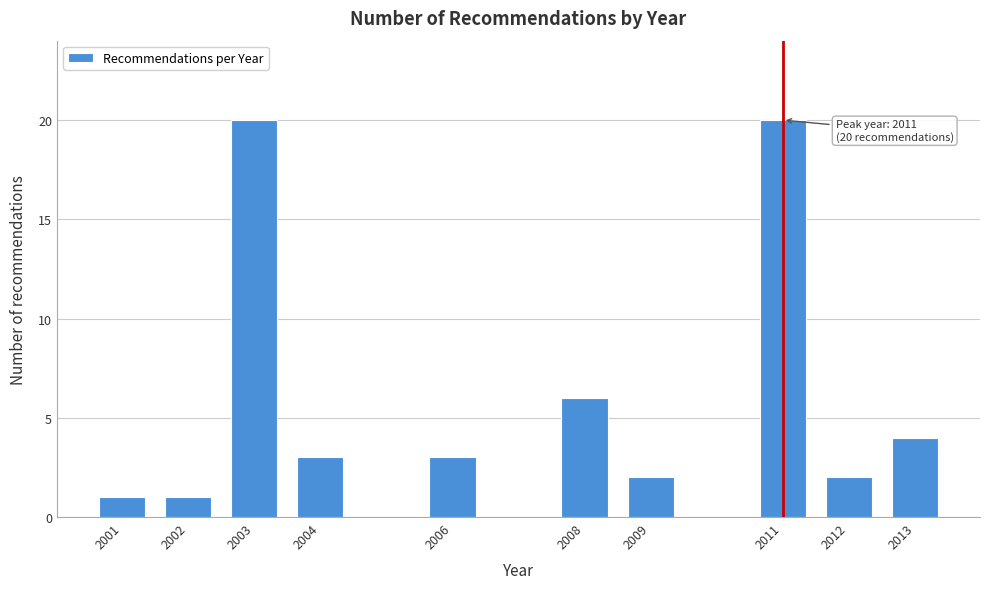

Reading right to left, list all the values displayed in this chart.

4	2	20	2	6	3	3	20	1	1